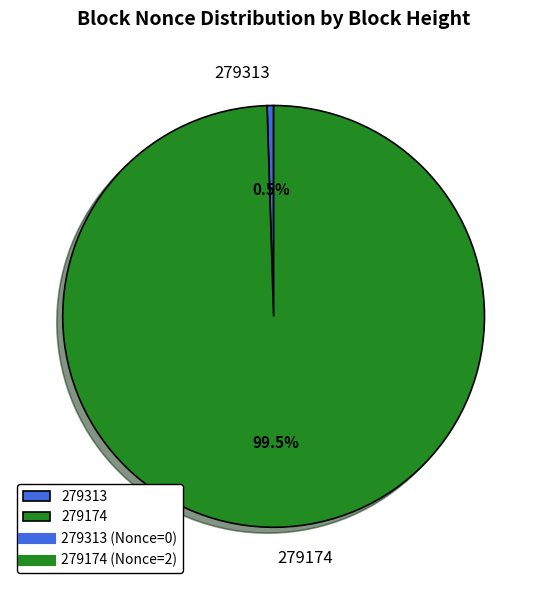

Between 279313 and 279174, which is larger?

279174